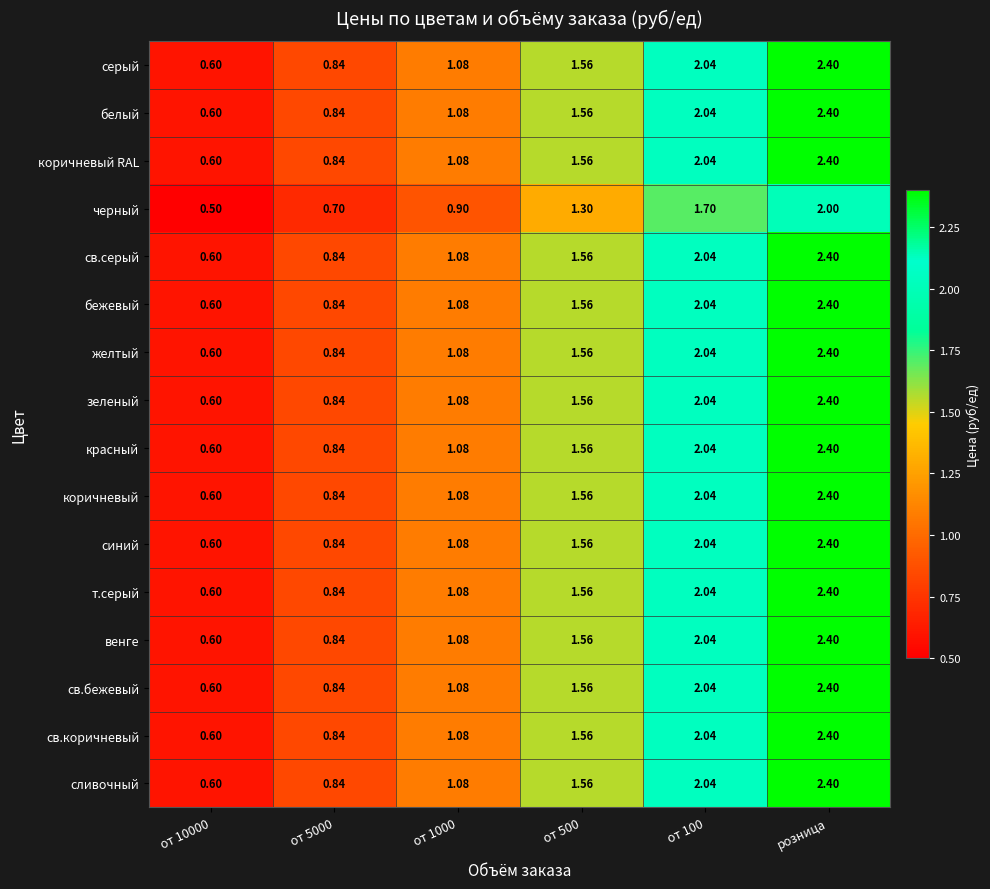

Which label corresponds to the smallest value in the chart?

от 10000